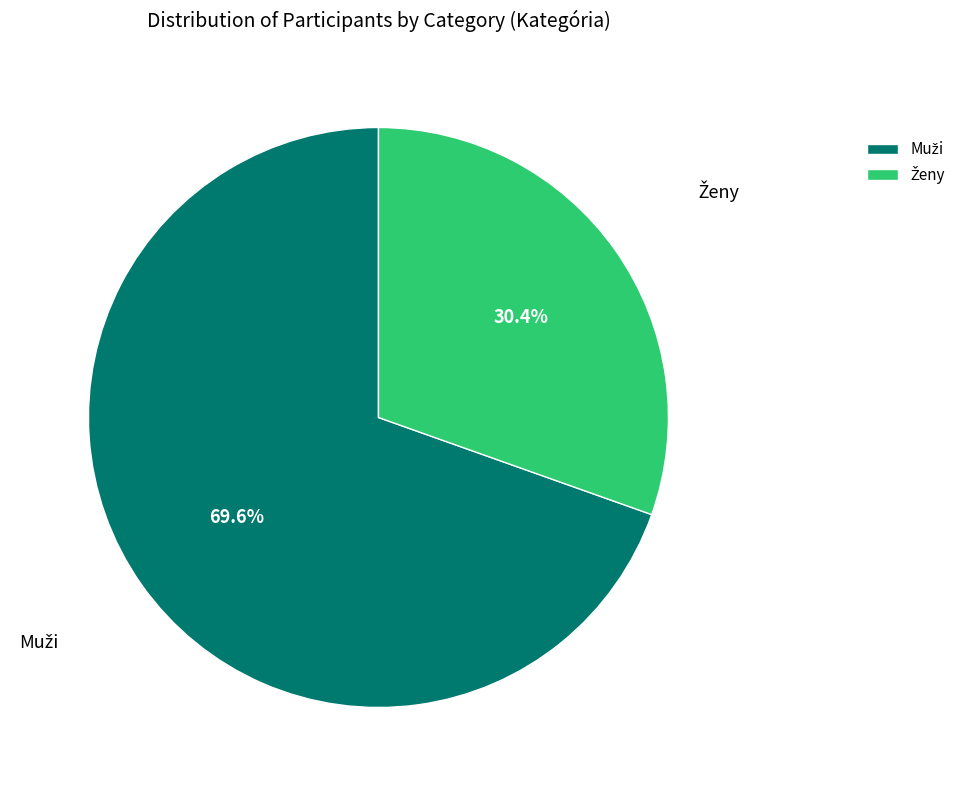

To the nearest percent, what is the average slice percentage?

50%